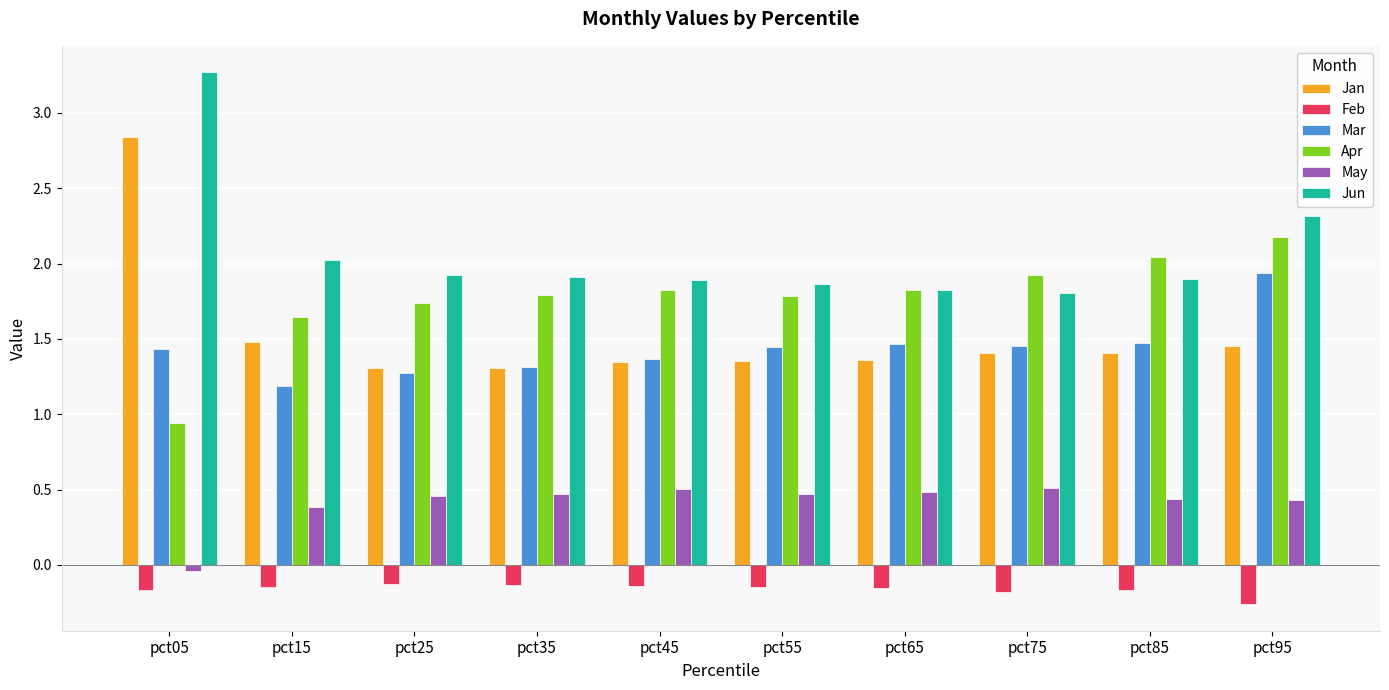

What value does the Apr series have at pct75?

1.9